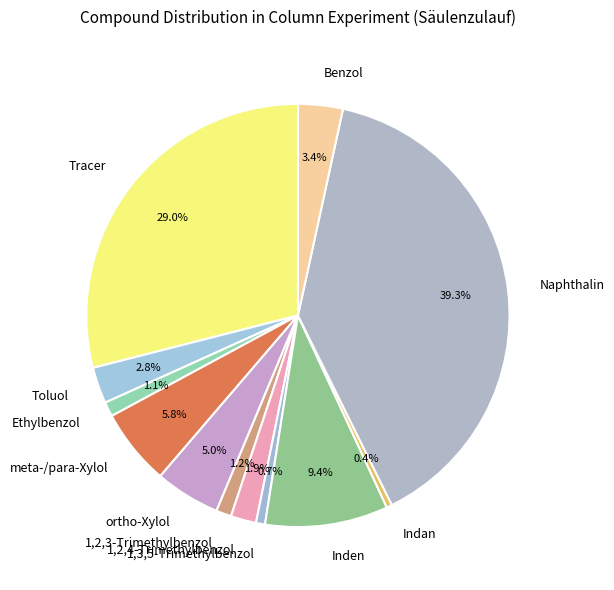

Is it true that Indan is 15% of the pie?

False